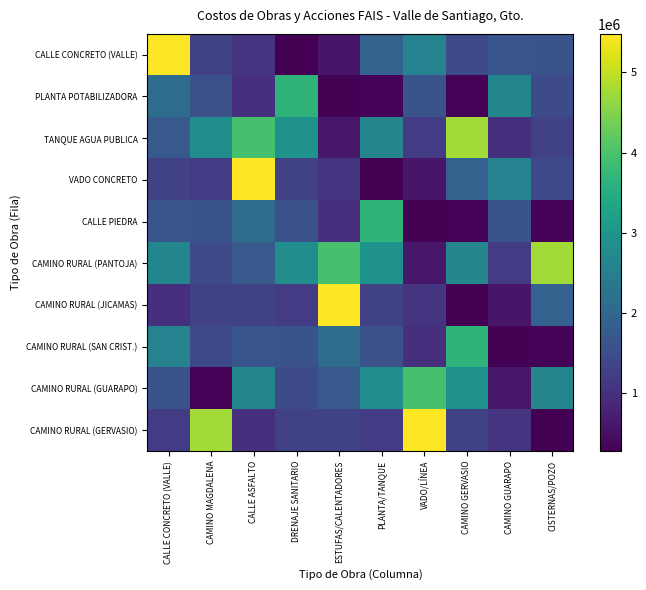

Reading right to left, extract all data points from this chart.

CALLE CONCRETO (VALLE): CISTERNAS/POZO=1611566.5	CAMINO GUARAPO=1678720.2	CAMINO GERVASIO=1433076.5	VADO/LÍNEA=2577188.6	PLANTA/TANQUE=1913278.3	ESTUFAS/CALENTADORES=600000.0	DRENAJE SANITARIO=276919.7	CALLE ASFALTO=1055369.8	CAMINO MAGDALENA=1291626.6	CALLE CONCRETO (VALLE)=5480360.3
PLANTA POTABILIZADORA: CISTERNAS/POZO=1465741.9	CAMINO GUARAPO=2668454.9	CAMINO GERVASIO=335717.5	VADO/LÍNEA=1600000.0	PLANTA/TANQUE=320672.4	ESTUFAS/CALENTADORES=303667.4	DRENAJE SANITARIO=3660474.7	CALLE ASFALTO=993740.5	CAMINO MAGDALENA=1559411.9	CALLE CONCRETO (VALLE)=2123465.4
TANQUE AGUA PUBLICA: CISTERNAS/POZO=1289059.4	CAMINO GUARAPO=990000.0	CAMINO GERVASIO=4758500.0	VADO/LÍNEA=1198500.0	PLANTA/TANQUE=2643394.4	ESTUFAS/CALENTADORES=605593.0	DRENAJE SANITARIO=2920160.5	CALLE ASFALTO=3972363.0	CAMINO MAGDALENA=2835570.4	CALLE CONCRETO (VALLE)=1727715.5
VADO CONCRETO: CISTERNAS/POZO=1433076.5	CAMINO GUARAPO=2577188.6	CAMINO GERVASIO=1913278.3	VADO/LÍNEA=600000.0	PLANTA/TANQUE=276919.7	ESTUFAS/CALENTADORES=1055369.8	DRENAJE SANITARIO=1291626.6	CALLE ASFALTO=5480360.3	CAMINO MAGDALENA=1200000.0	CALLE CONCRETO (VALLE)=1300000.0
CALLE PIEDRA: CISTERNAS/POZO=335717.5	CAMINO GUARAPO=1600000.0	CAMINO GERVASIO=320672.4	VADO/LÍNEA=303667.4	PLANTA/TANQUE=3660474.7	ESTUFAS/CALENTADORES=993740.5	DRENAJE SANITARIO=1559411.9	CALLE ASFALTO=2123465.4	CAMINO MAGDALENA=1611566.5	CALLE CONCRETO (VALLE)=1678720.2
CAMINO RURAL (PANTOJA): CISTERNAS/POZO=4758500.0	CAMINO GUARAPO=1198500.0	CAMINO GERVASIO=2643394.4	VADO/LÍNEA=605593.0	PLANTA/TANQUE=2920160.5	ESTUFAS/CALENTADORES=3972363.0	DRENAJE SANITARIO=2835570.4	CALLE ASFALTO=1727715.5	CAMINO MAGDALENA=1465741.9	CALLE CONCRETO (VALLE)=2668454.9
CAMINO RURAL (JICAMAS): CISTERNAS/POZO=1913278.3	CAMINO GUARAPO=600000.0	CAMINO GERVASIO=276919.7	VADO/LÍNEA=1055369.8	PLANTA/TANQUE=1291626.6	ESTUFAS/CALENTADORES=5480360.3	DRENAJE SANITARIO=1200000.0	CALLE ASFALTO=1300000.0	CAMINO MAGDALENA=1289059.4	CALLE CONCRETO (VALLE)=990000.0
CAMINO RURAL (SAN CRIST.): CISTERNAS/POZO=320672.4	CAMINO GUARAPO=303667.4	CAMINO GERVASIO=3660474.7	VADO/LÍNEA=993740.5	PLANTA/TANQUE=1559411.9	ESTUFAS/CALENTADORES=2123465.4	DRENAJE SANITARIO=1611566.5	CALLE ASFALTO=1678720.2	CAMINO MAGDALENA=1433076.5	CALLE CONCRETO (VALLE)=2577188.6
CAMINO RURAL (GUARAPO): CISTERNAS/POZO=2643394.4	CAMINO GUARAPO=605593.0	CAMINO GERVASIO=2920160.5	VADO/LÍNEA=3972363.0	PLANTA/TANQUE=2835570.4	ESTUFAS/CALENTADORES=1727715.5	DRENAJE SANITARIO=1465741.9	CALLE ASFALTO=2668454.9	CAMINO MAGDALENA=335717.5	CALLE CONCRETO (VALLE)=1600000.0
CAMINO RURAL (GERVASIO): CISTERNAS/POZO=276919.7	CAMINO GUARAPO=1055369.8	CAMINO GERVASIO=1291626.6	VADO/LÍNEA=5480360.3	PLANTA/TANQUE=1200000.0	ESTUFAS/CALENTADORES=1300000.0	DRENAJE SANITARIO=1289059.4	CALLE ASFALTO=990000.0	CAMINO MAGDALENA=4758500.0	CALLE CONCRETO (VALLE)=1198500.0